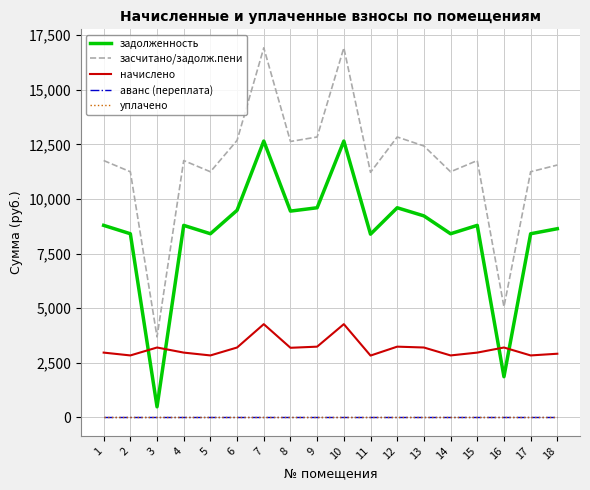

Is this an area chart (filled region under the line)?

No